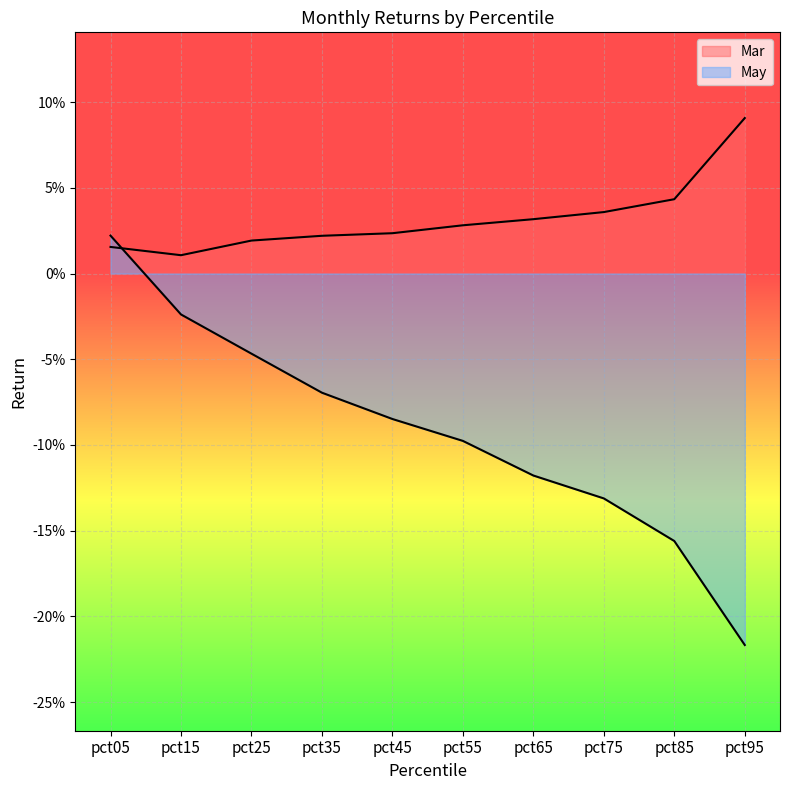

What is the minimum value for May?

-0.2